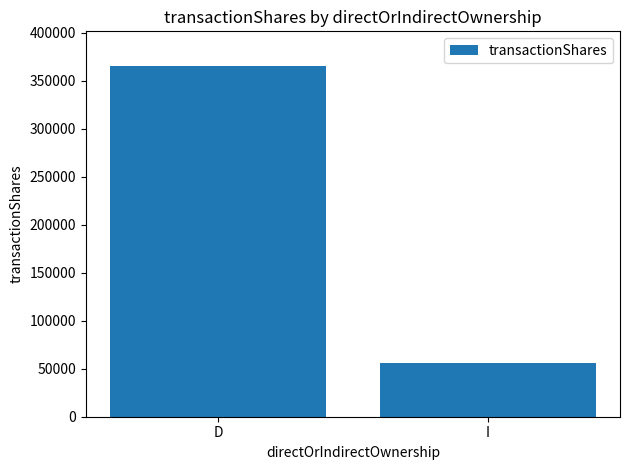

What is the label of the 2nd bar from the left?

I